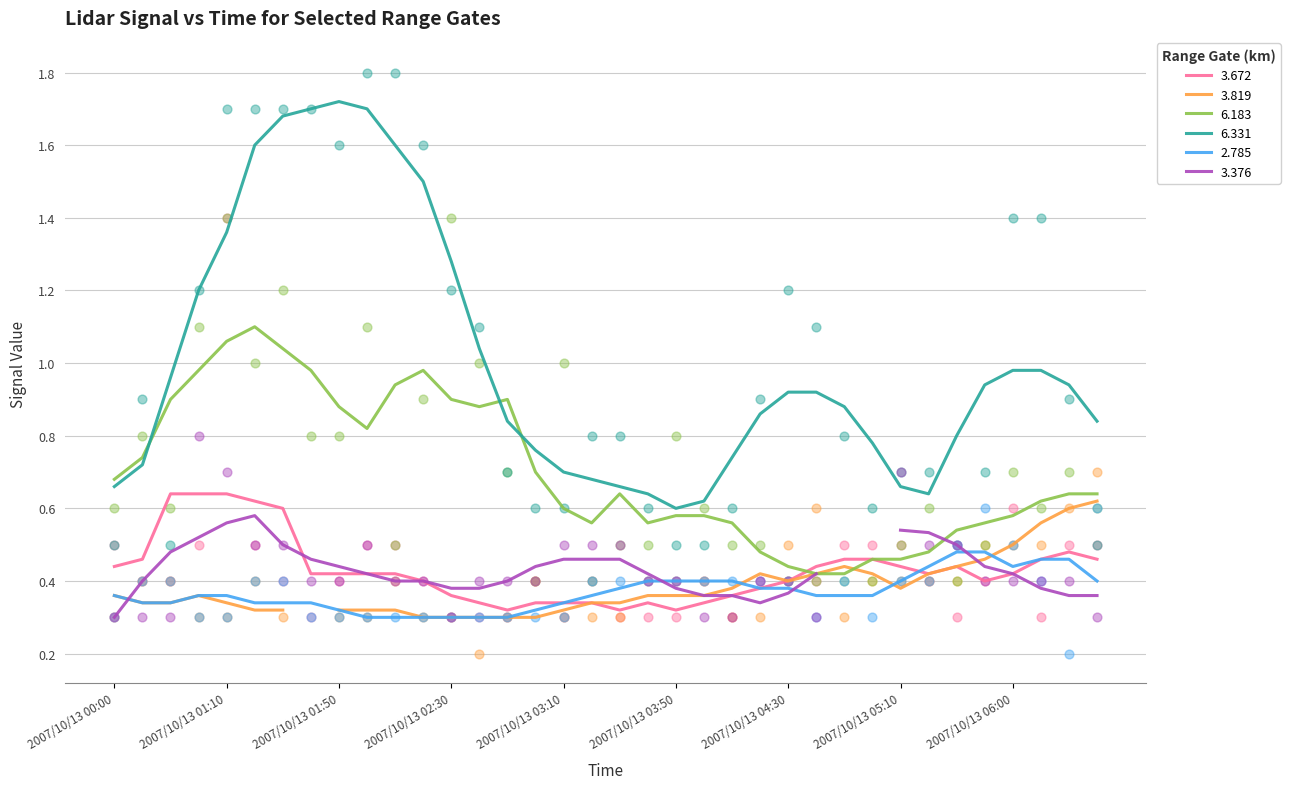

At how many categories does at least one series exceed 0?

36